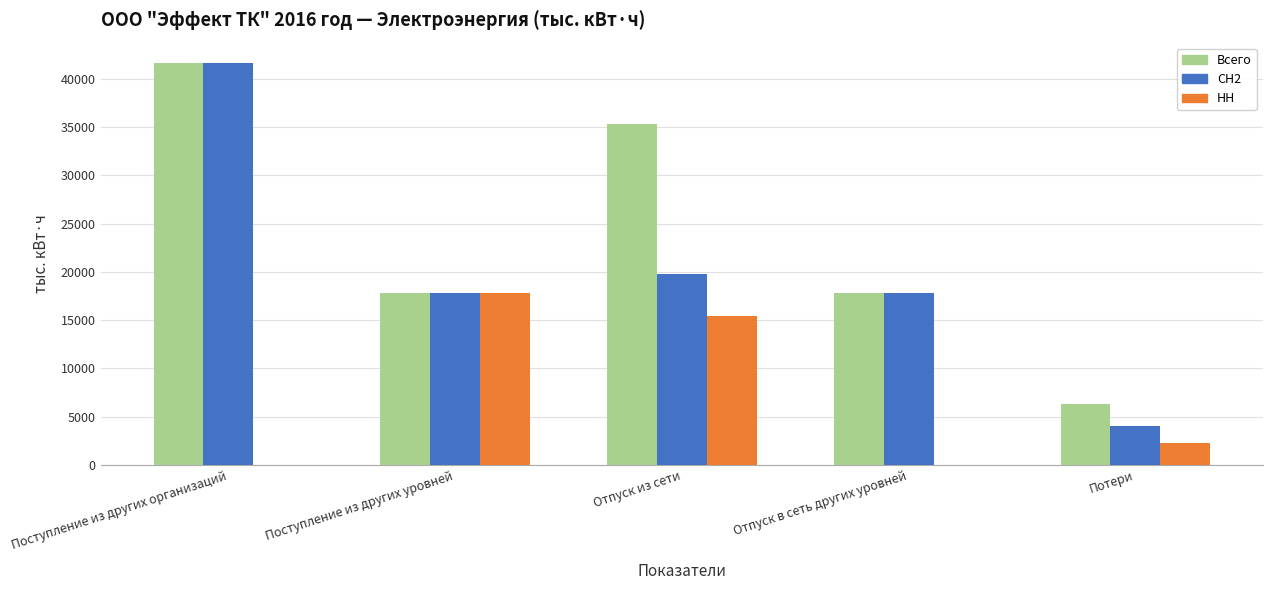

Reading left to right, list all the values displayed in this chart.

Всего: Поступление из других организаций=41674.7	Поступление из других уровней=17770.6	Отпуск из сети=35316.4	Отпуск в сеть других уровней=17770.6	Потери=6358.3
СН2: Поступление из других организаций=41674.7	Поступление из других уровней=17770.6	Отпуск из сети=19834.8	Отпуск в сеть других уровней=17770.6	Потери=4069.3
НН: Поступление из других организаций=0.0	Поступление из других уровней=17770.6	Отпуск из сети=15481.6	Отпуск в сеть других уровней=0.0	Потери=2289.0